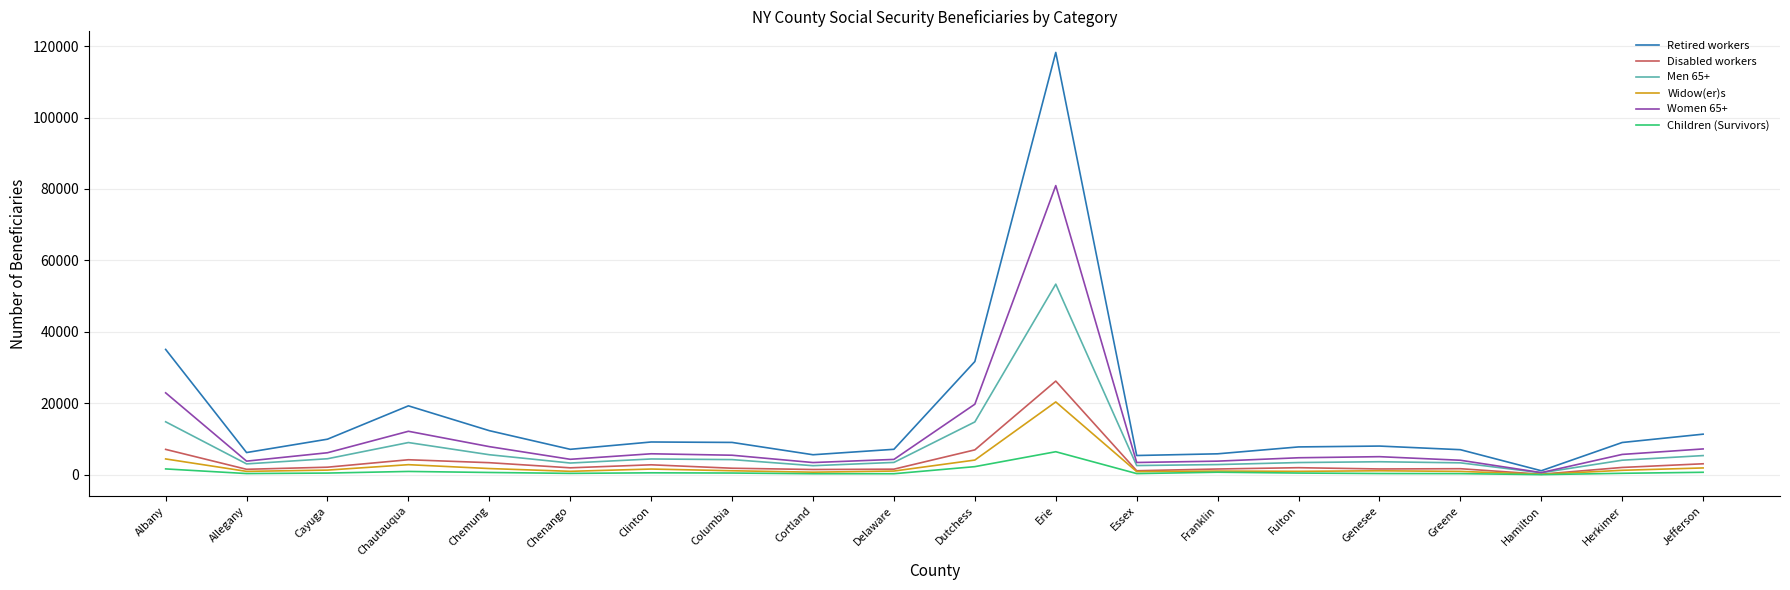

What position from the left is Cayuga?

3